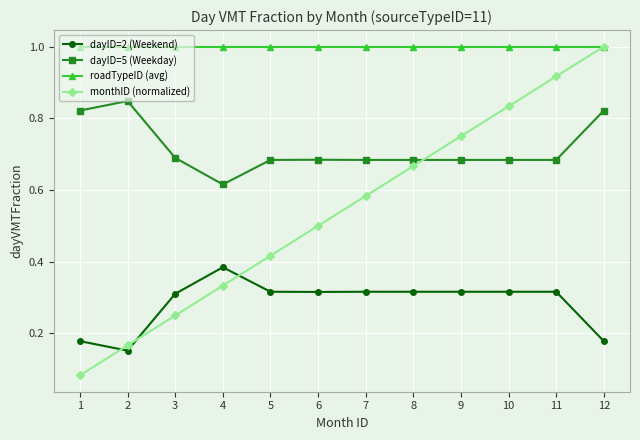

True or false: roadTypeID (avg) has a value of 1.0 at 4.

True